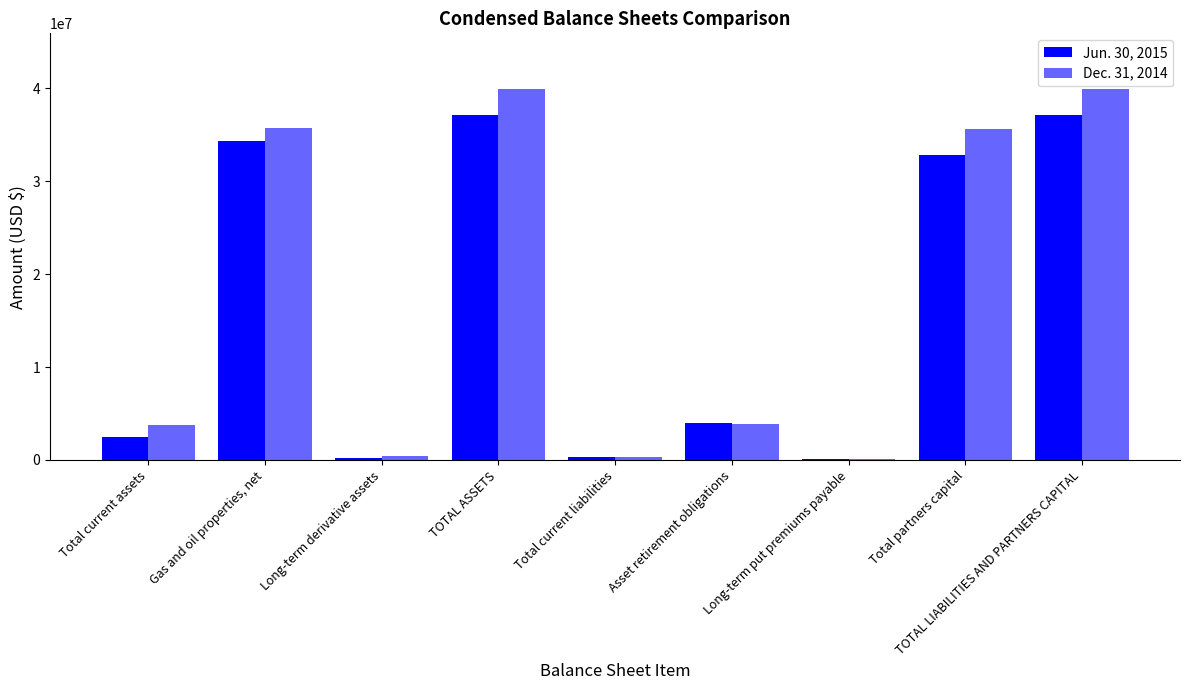

At which category is the sum across all series the highest?

TOTAL ASSETS